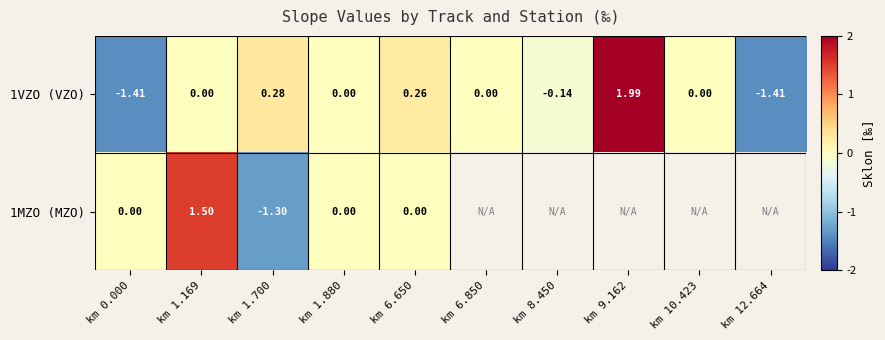

Is the value of 1VZO (VZO) at km 0.000 greater than the value of 1MZO (MZO) at km 1.700?

No